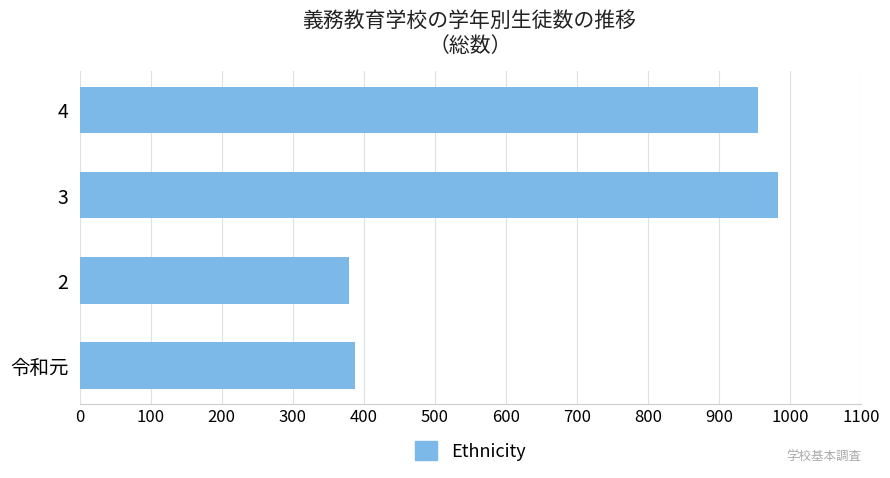

Reading top to bottom, what are all the values shown in this chart?

955	983	379	388